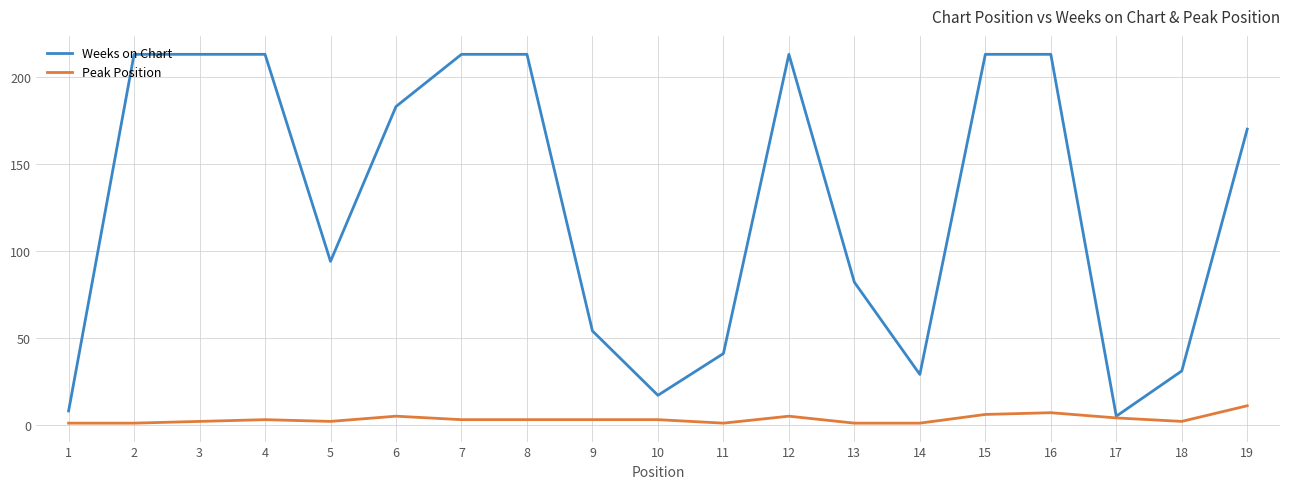

What is the highest value of the Weeks on Chart series?

213